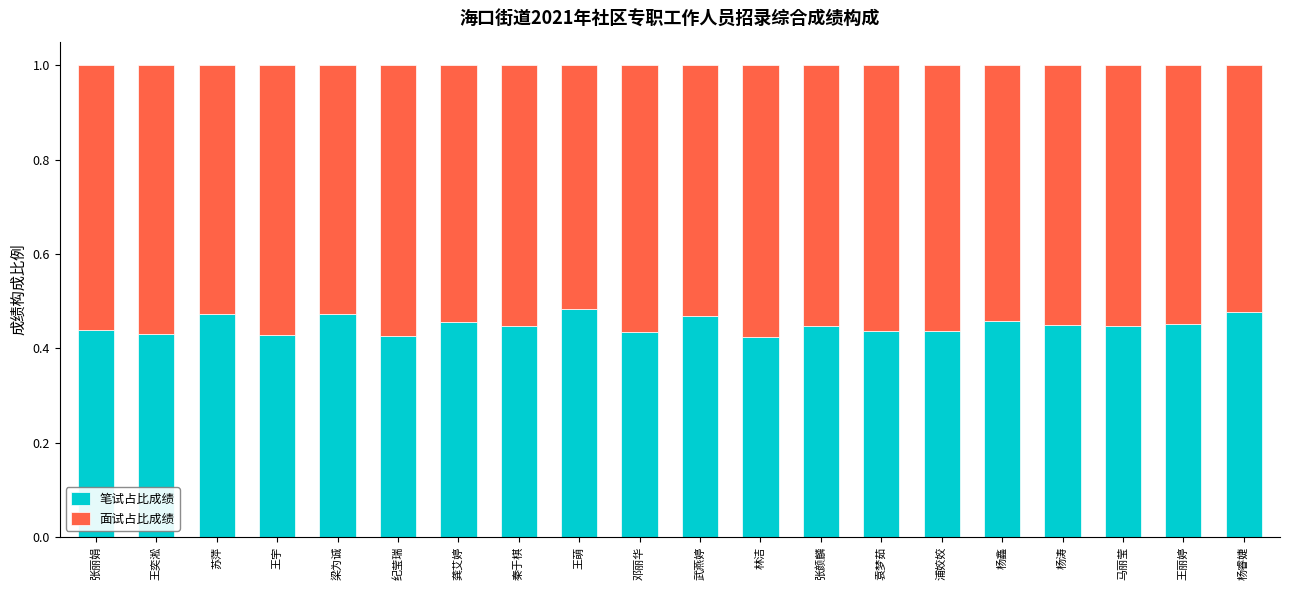

What is the total value across all series at 王奕淞?

1.0